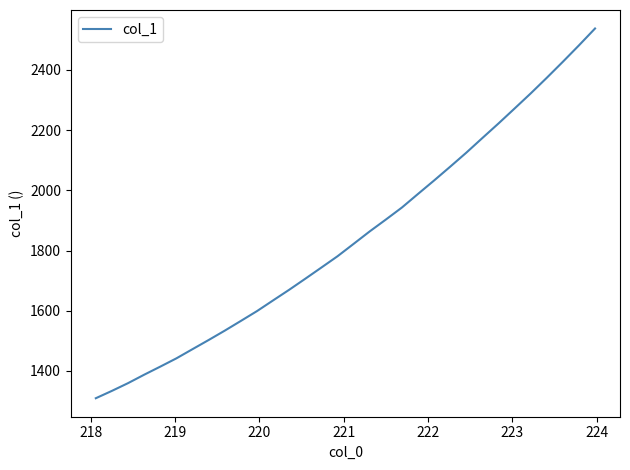

What is the greatest value displayed?

2537.1